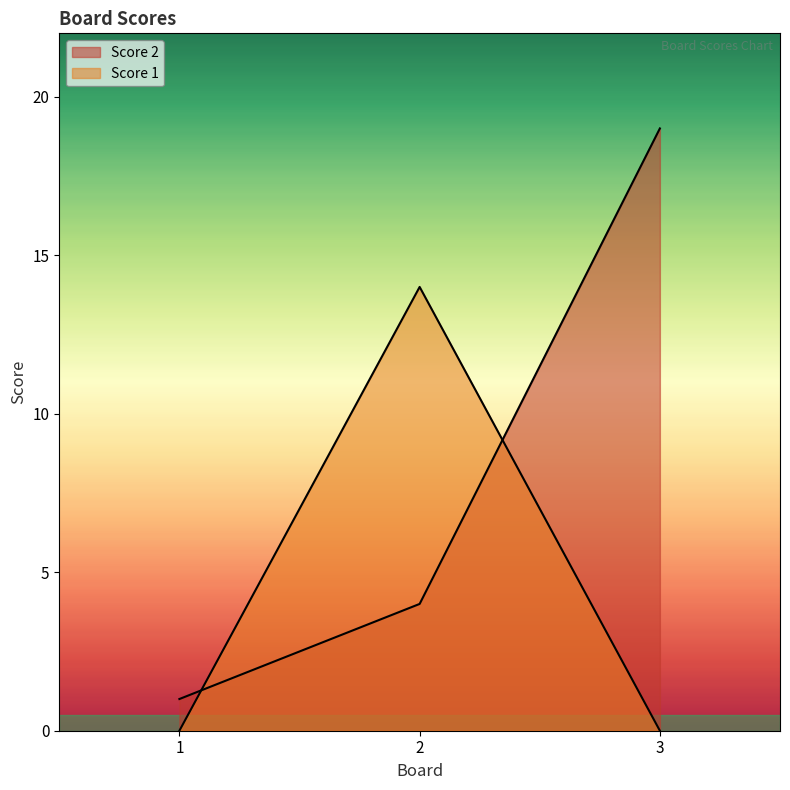

Which label corresponds to the largest value in the chart?

3